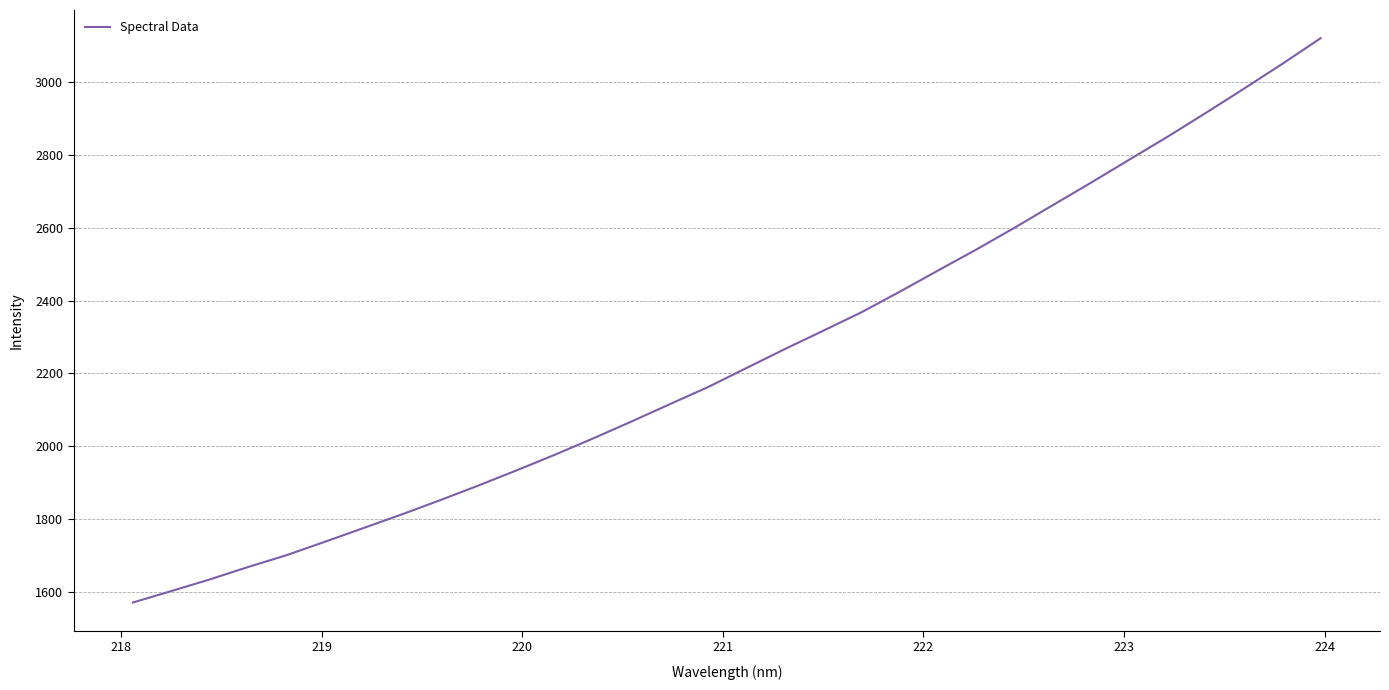

What is the difference between the maximum and minimum values?

1550.7